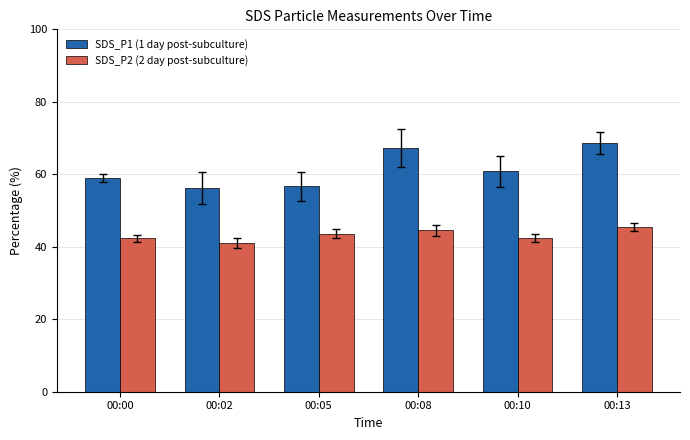

What is the value of the SDS_P1 (1 day post-subculture) bar at the 5th from the left?

60.8